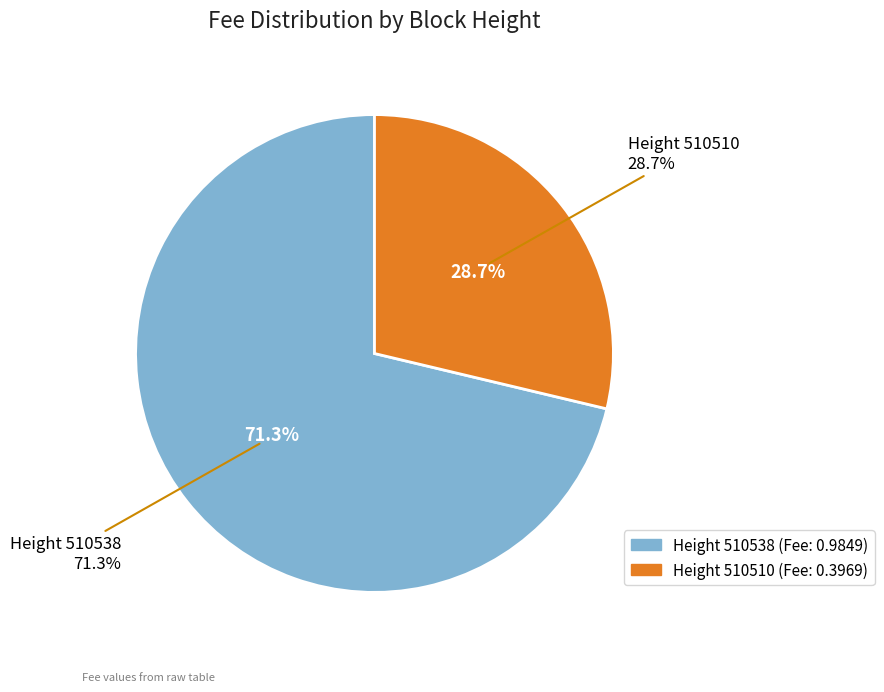

To the nearest percent, what percentage of the pie is 510538?

71%